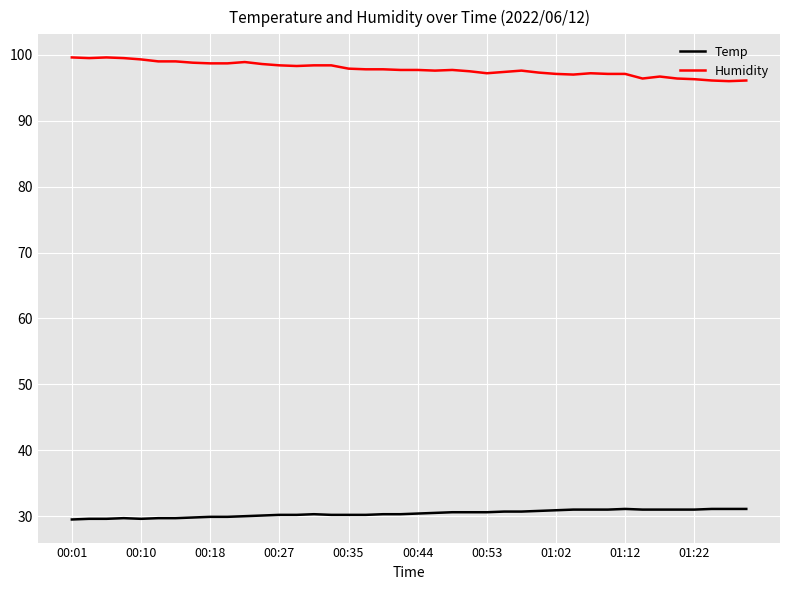

Which series has the largest total across all categories?

Humidity